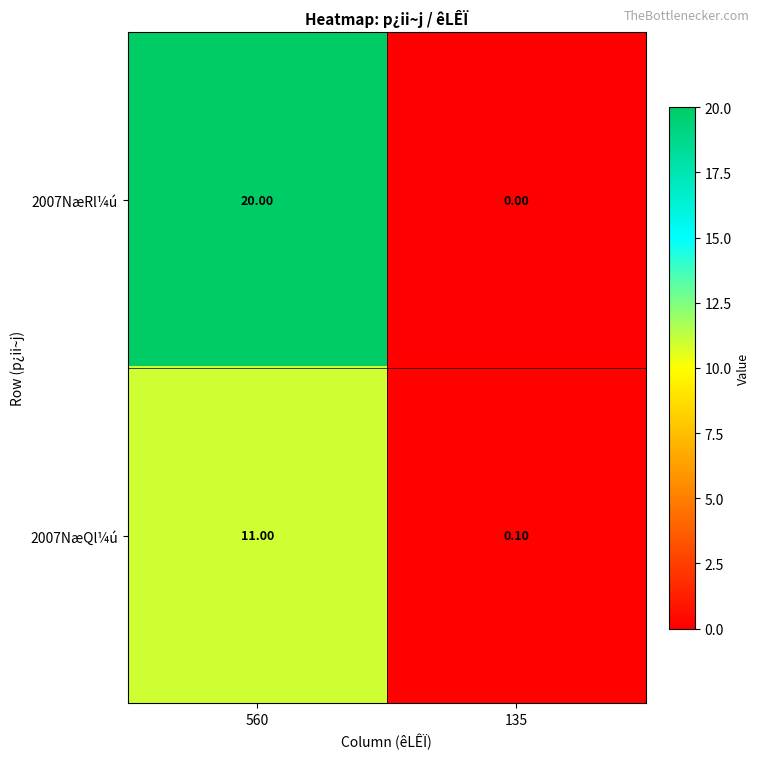

Which category has the lowest value across all series?

135